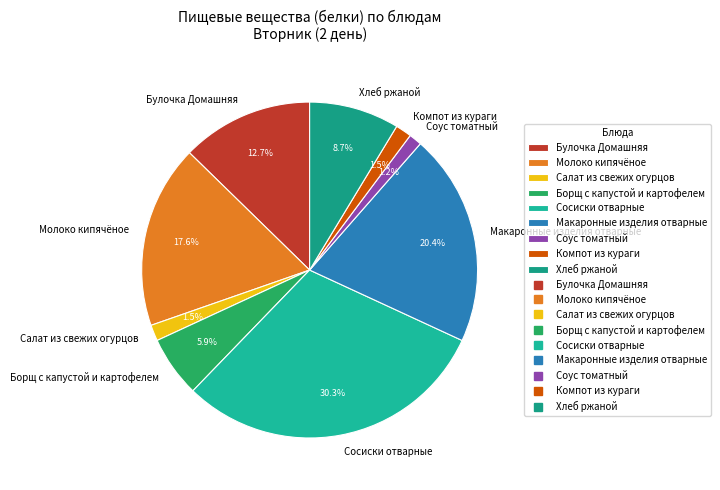

Does Компот из кураги account for over 50% of the chart?

No